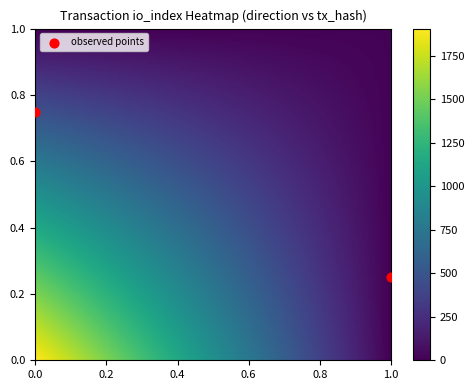

What is the average Y value?

0.5